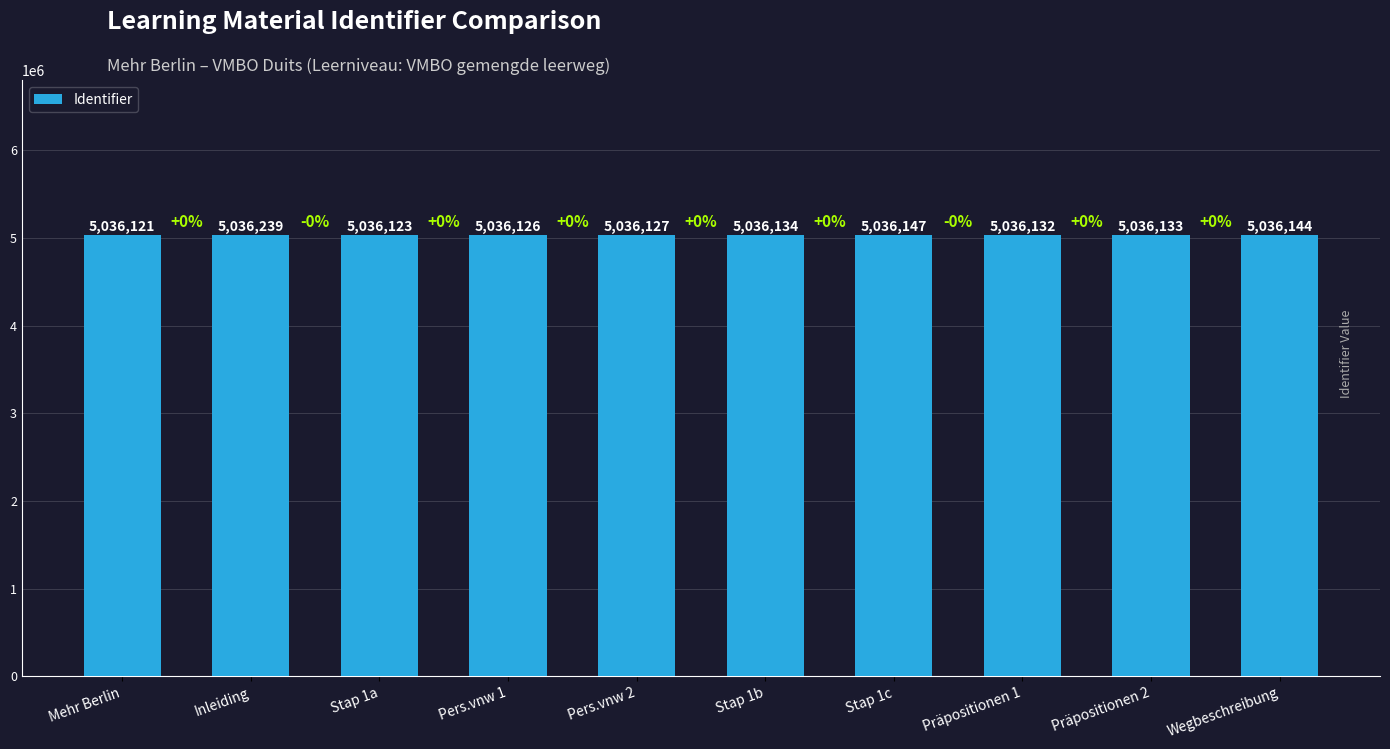

How many bars are there in total?

10